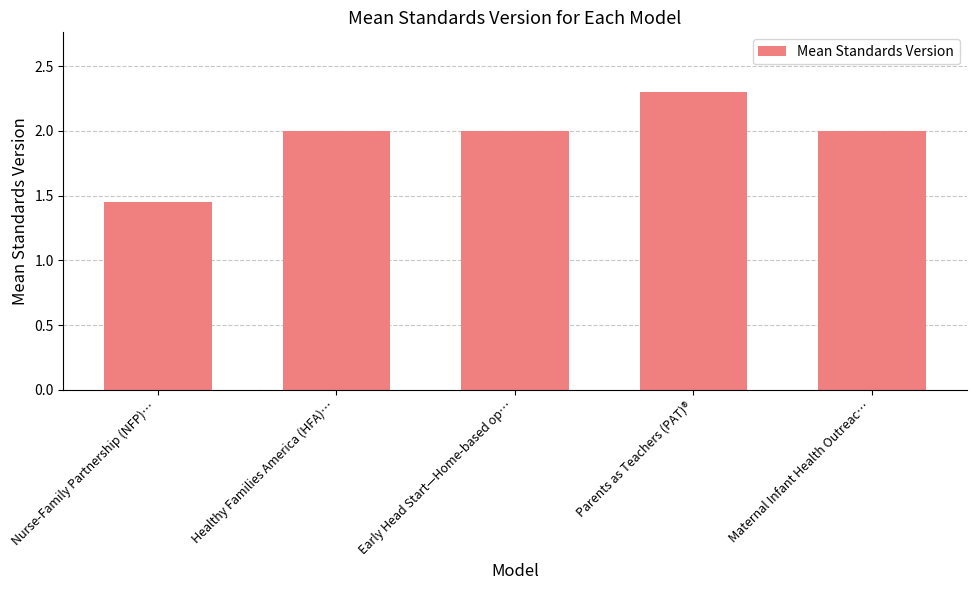

What is the approximate value at Parents as Teachers (PAT)®?

2.3